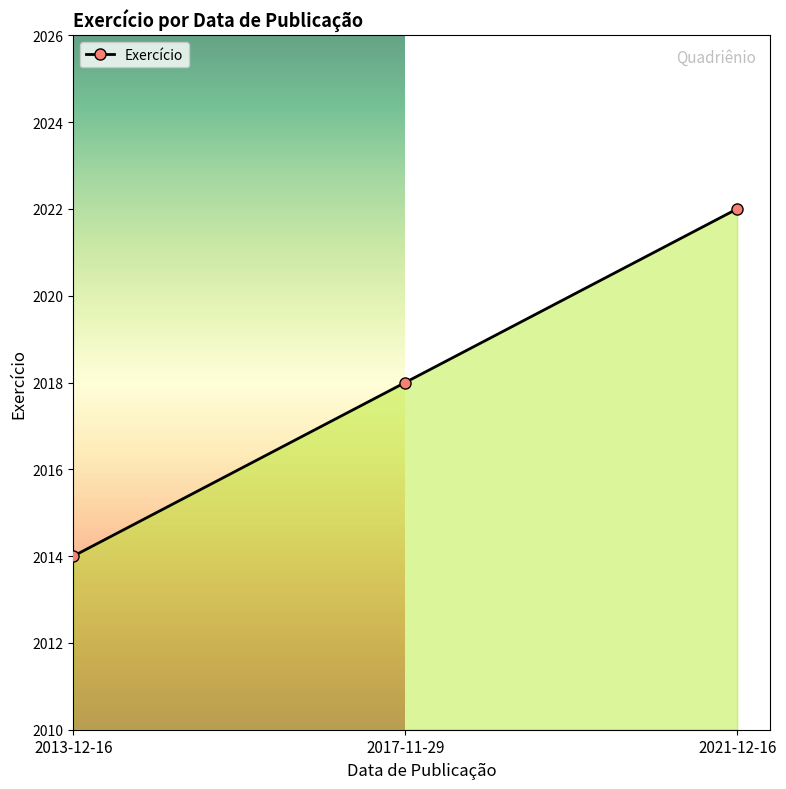

How many values are between 2014 and 2022?

3